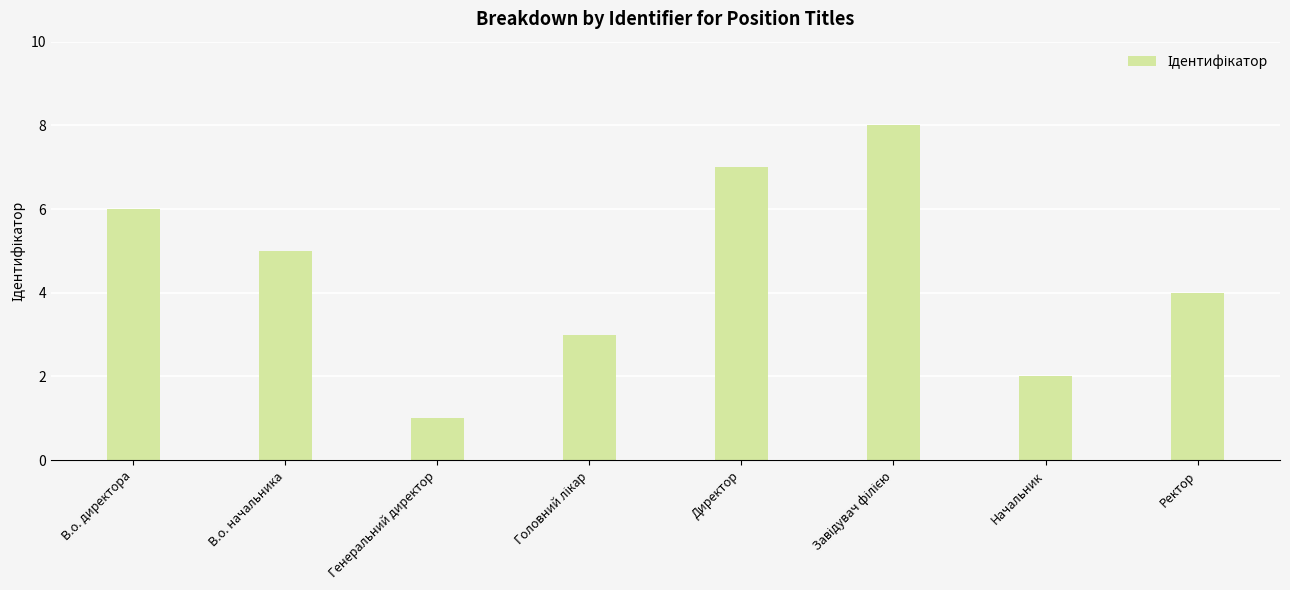

What is the difference between the maximum and second lowest values?

6